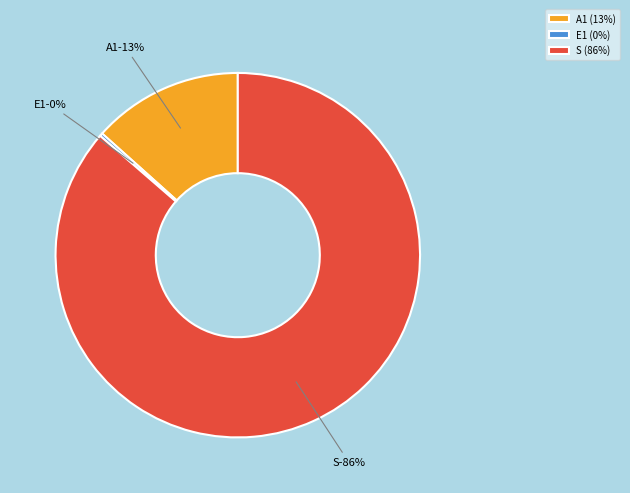

Count the number of slices in the pie.

3